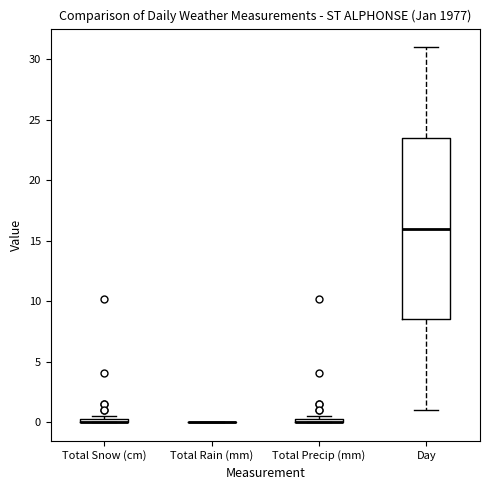

Which box is the tallest, from its lower edge to its upper edge?

Day